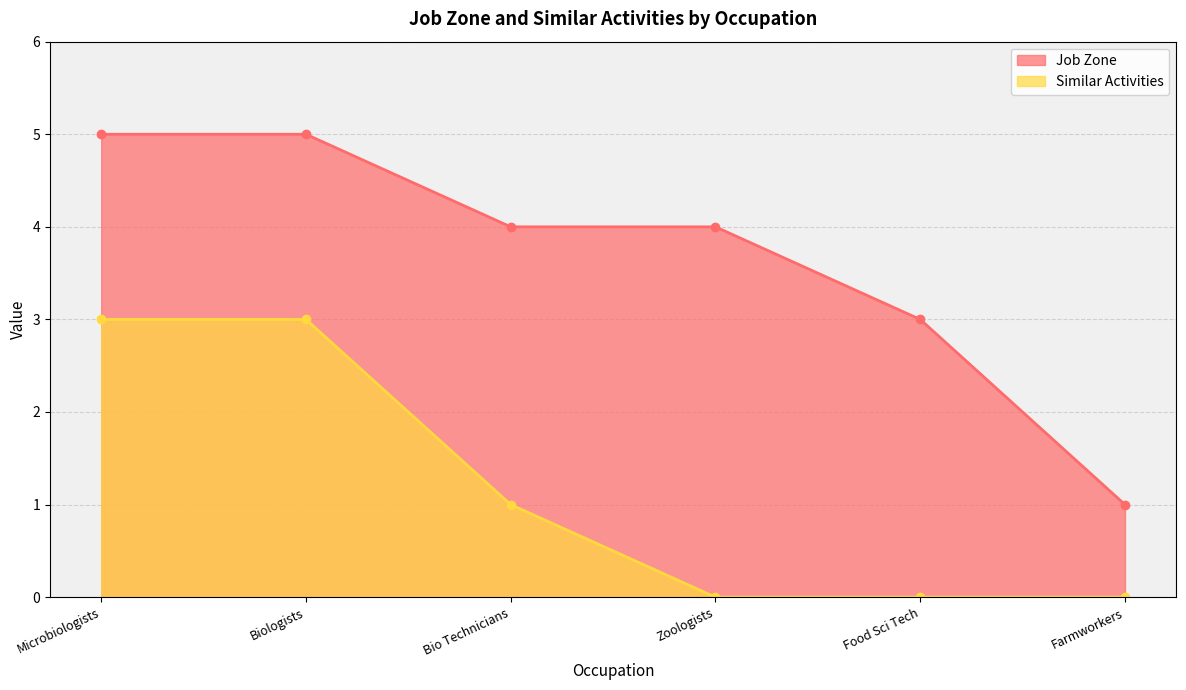

At which category does the chart reach its peak across all series?

Microbiologists